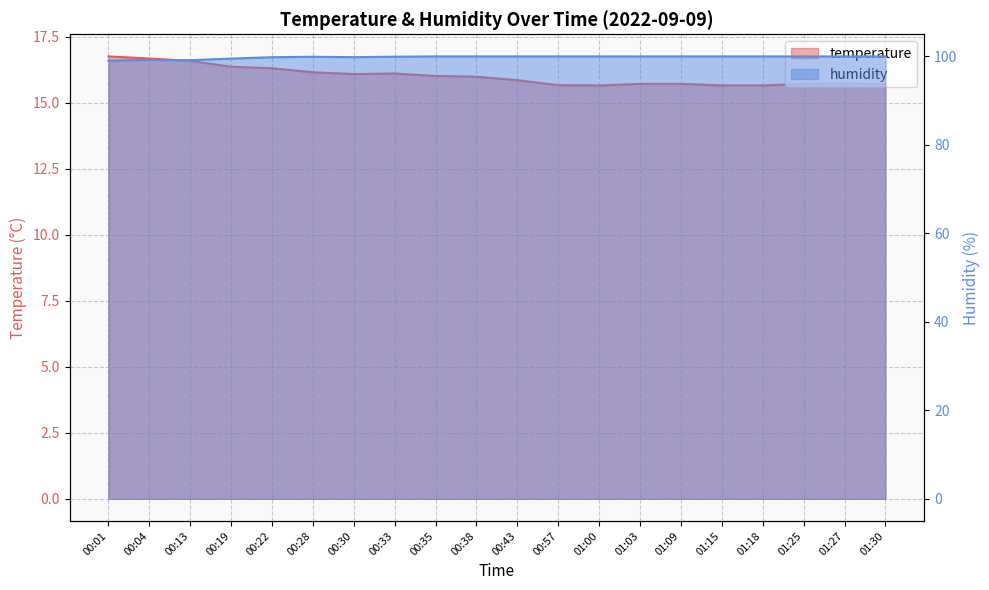

The value of temperature at 01:30 is 7.6. True or false?

False